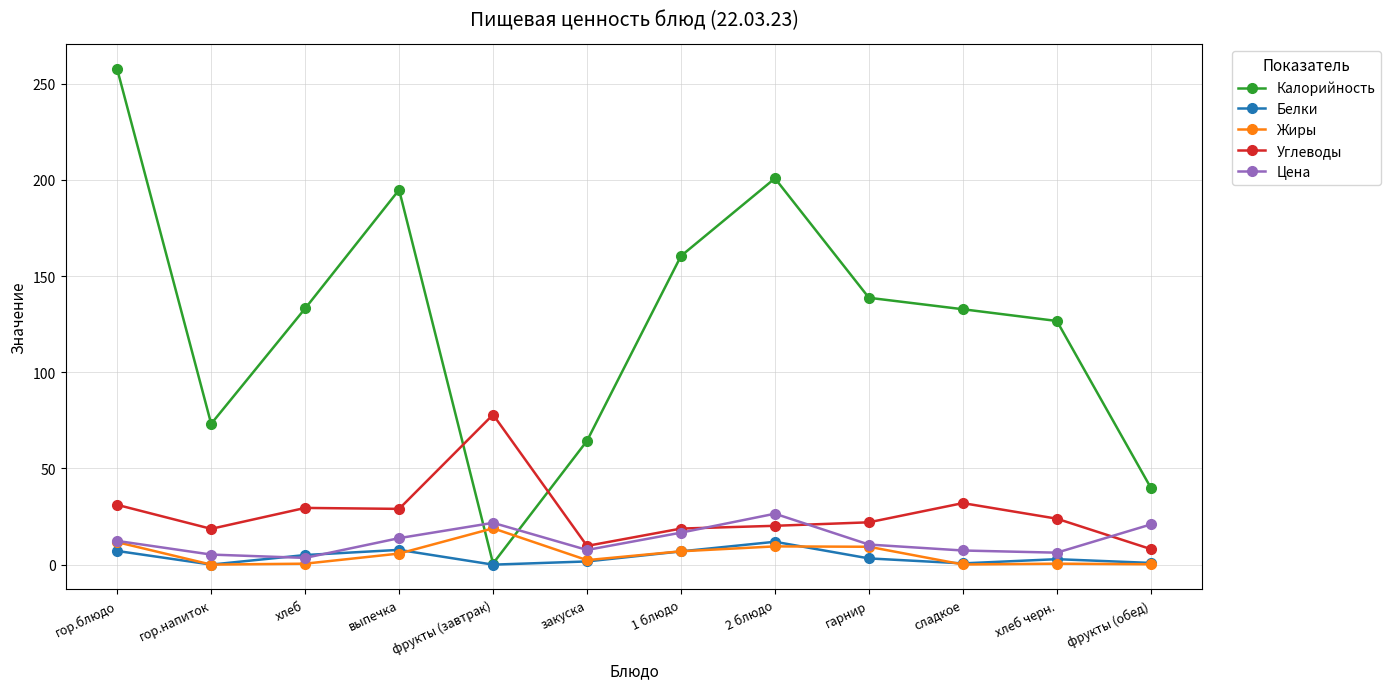

What is the label of the 9th point from the right?

выпечка